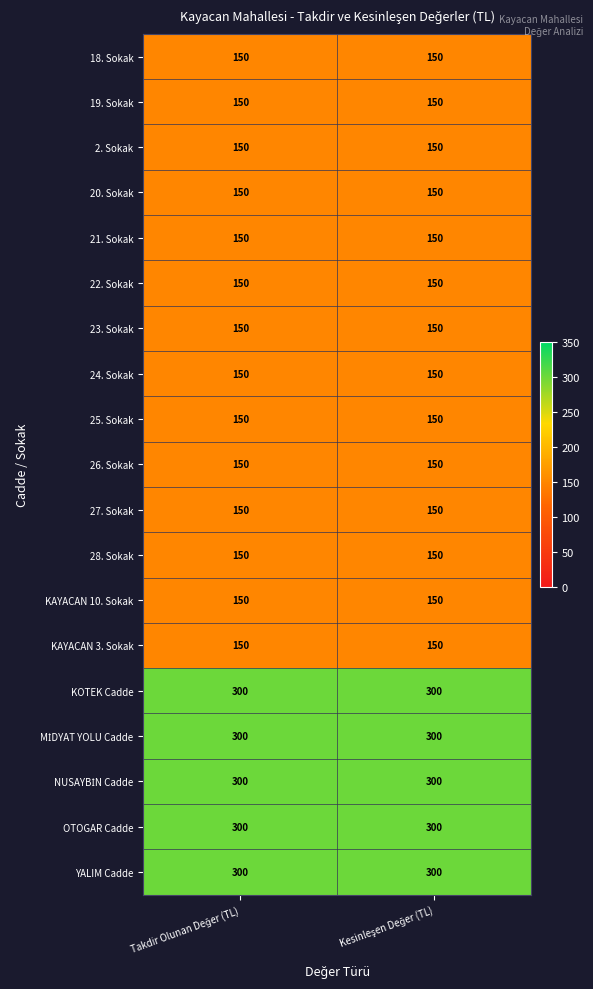

What is the average value of the 2. Sokak series?

150